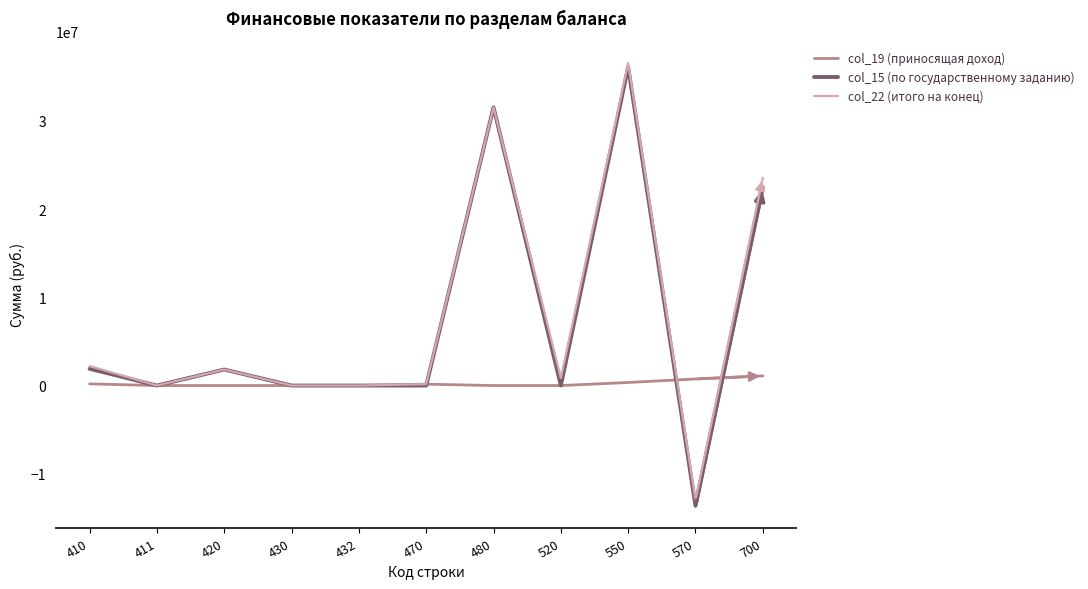

What is the difference between the second highest and minimum values in the col_19 (приносящая доход) series?

743483.1